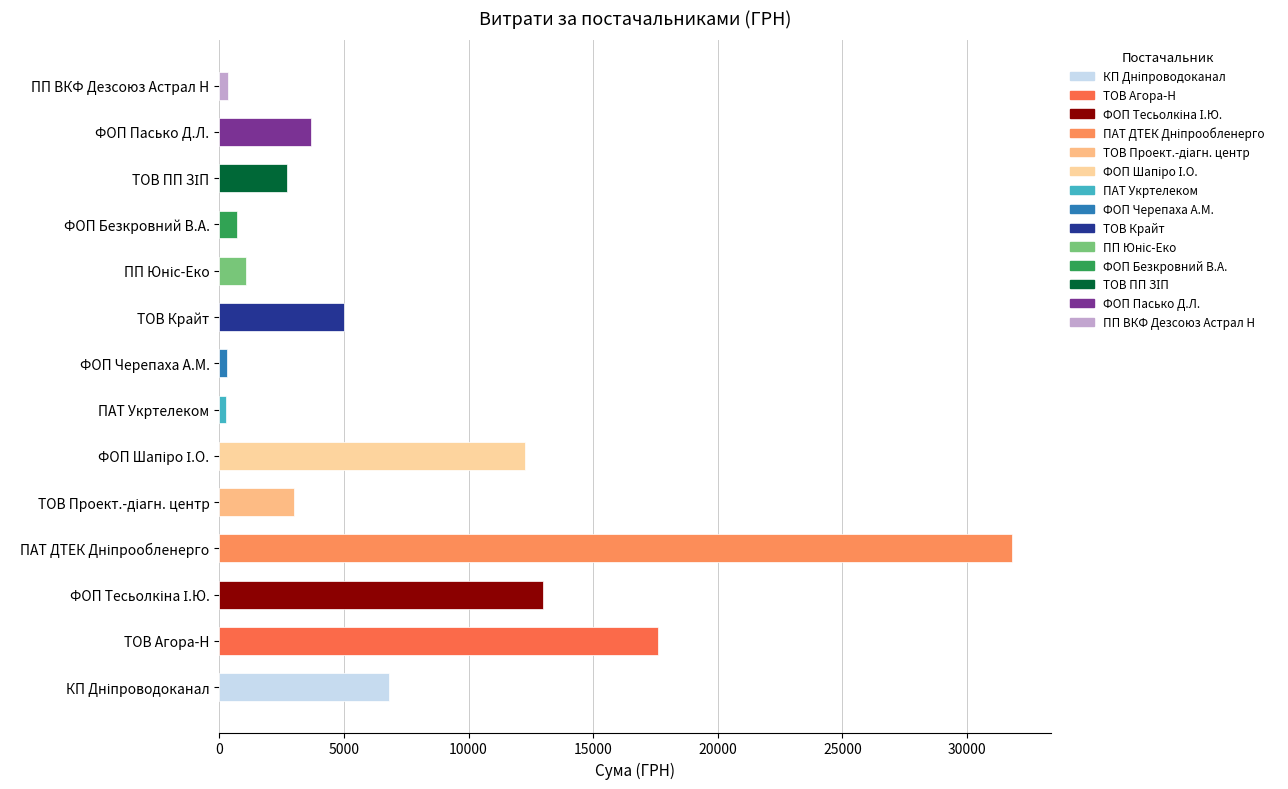

What is the difference between the maximum and second lowest values?

31478.4